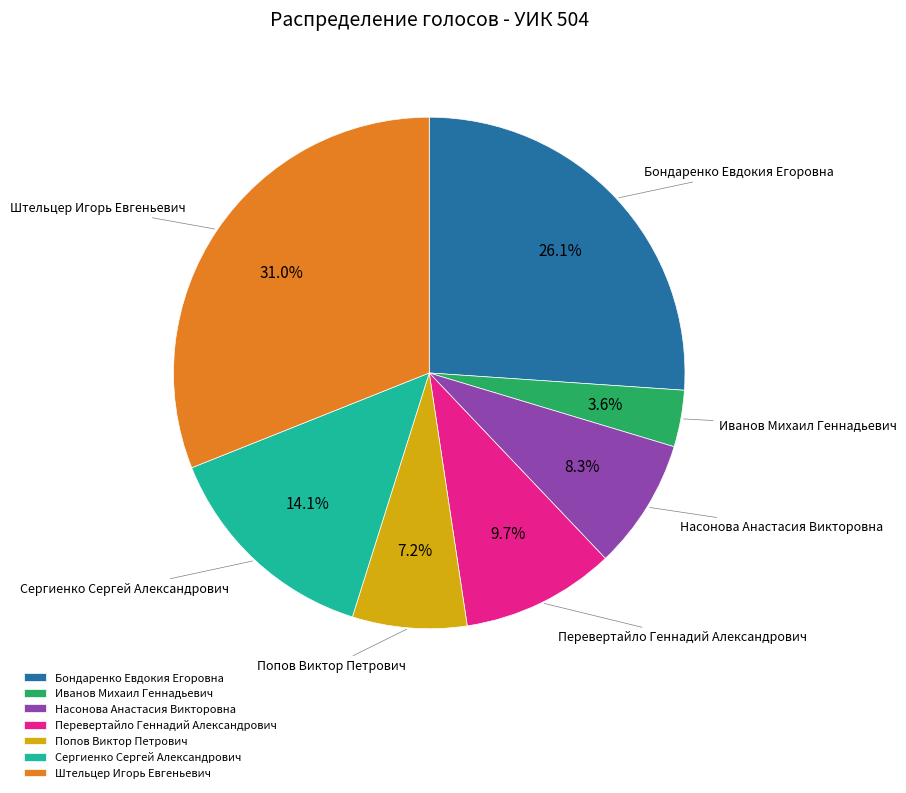

Does any single category account for the majority?

No